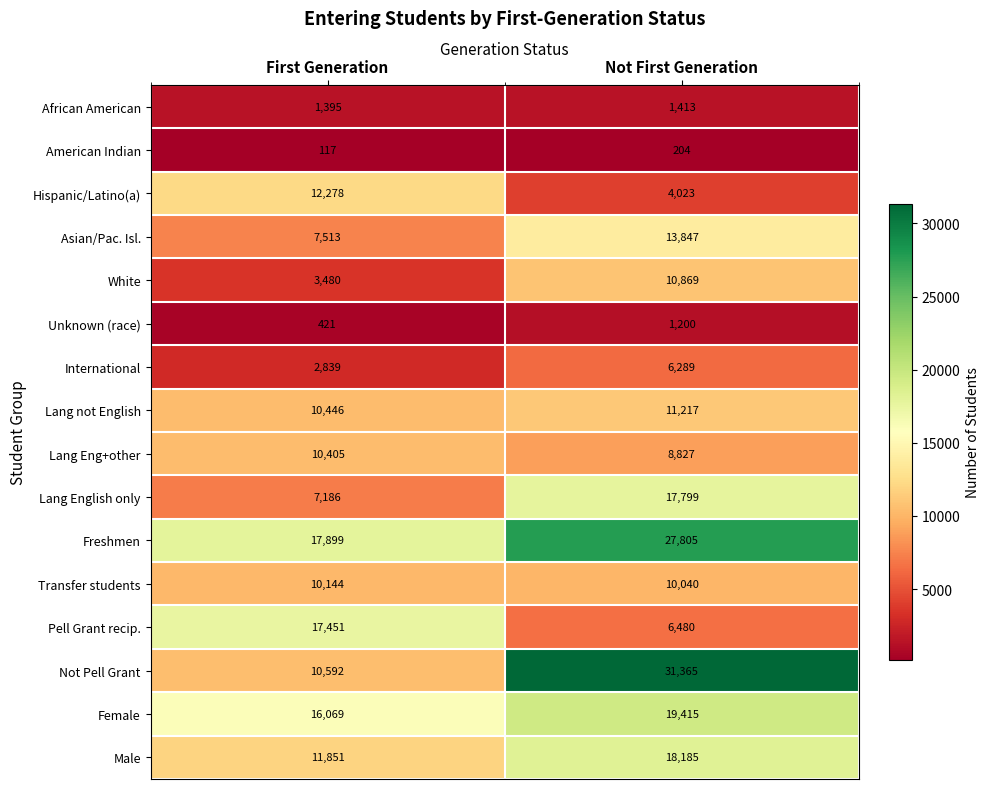

What is the minimum value for Female?

16069